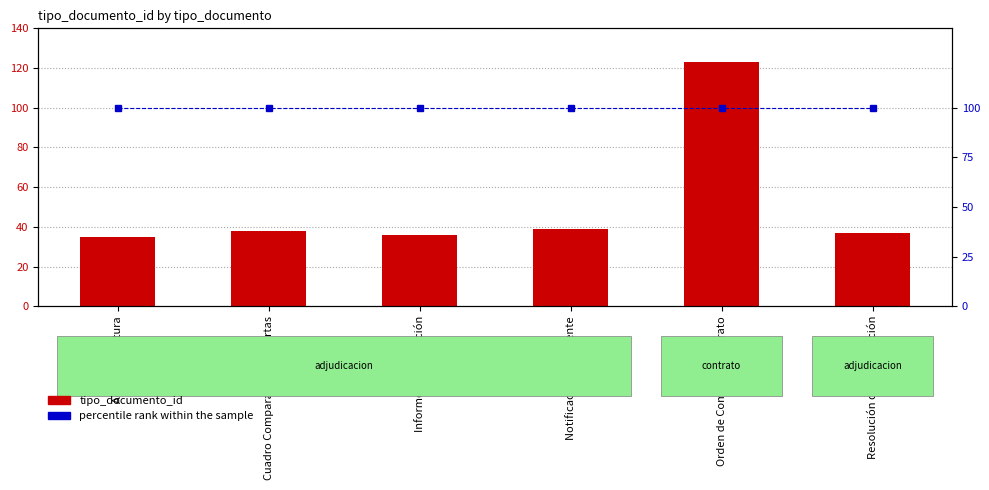

Count the number of categories in the chart.

6